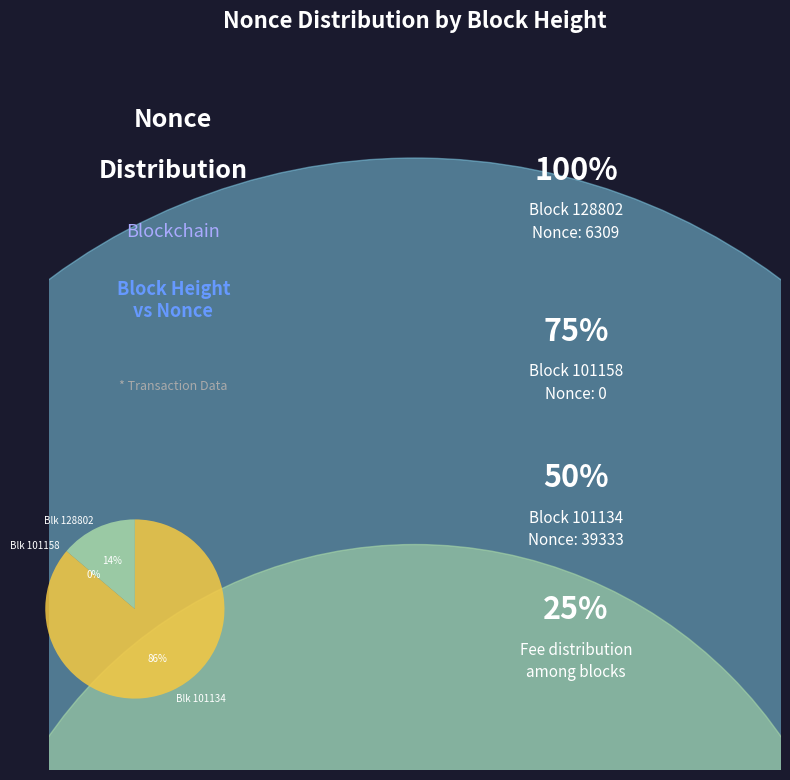

To the nearest percent, what portion does Blk 128802 represent?

14%